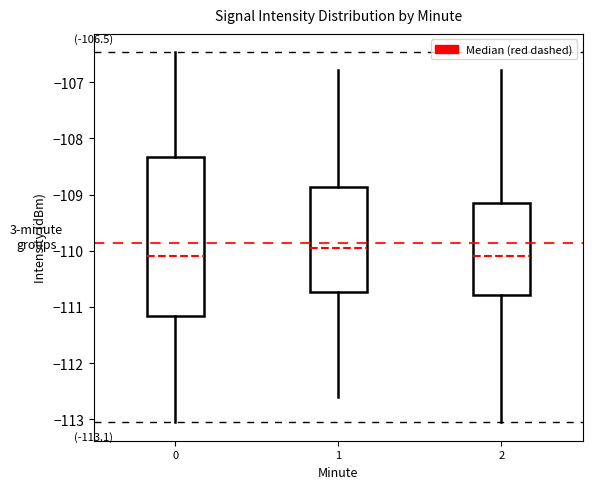

Which box's median line is the highest?

1